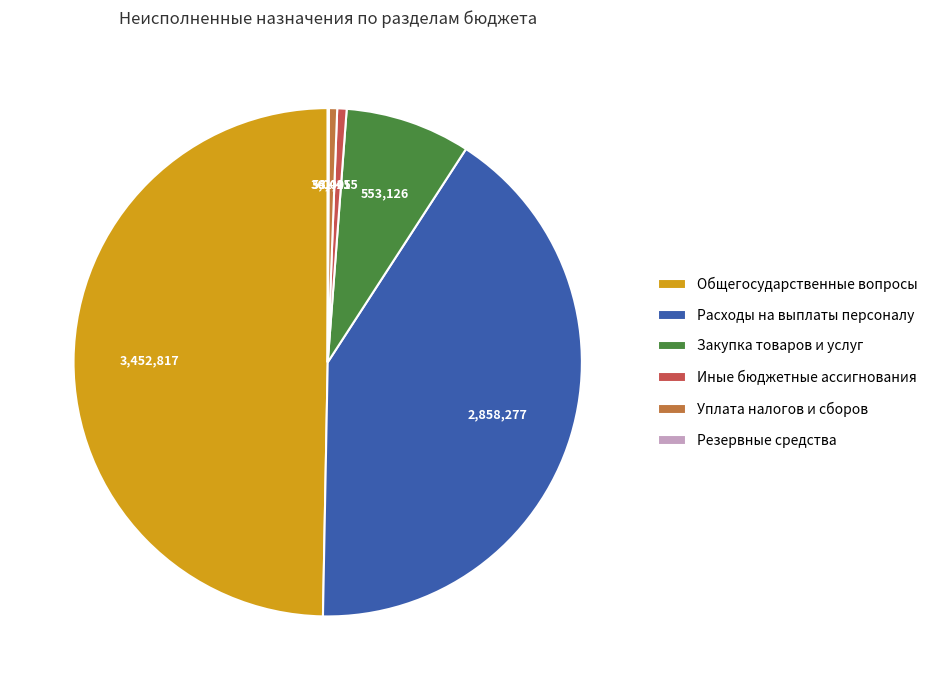

Which slice is the largest?

Общегосударственные вопросы